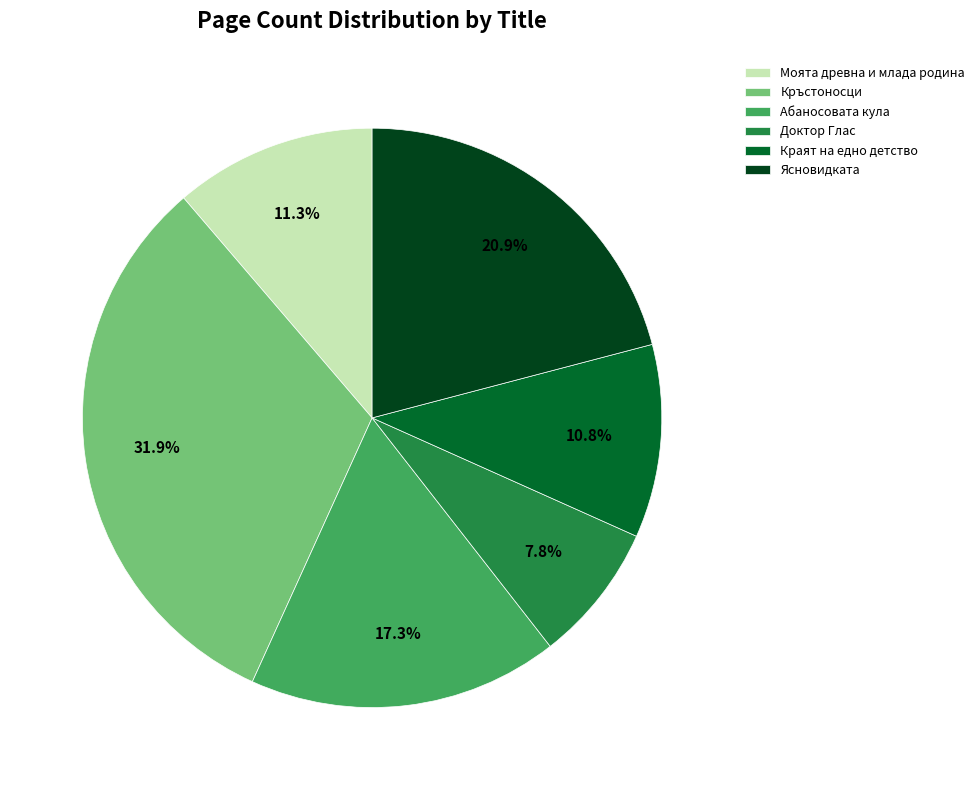

The Кръстоносци slice represents 32% of the pie. True or false?

True